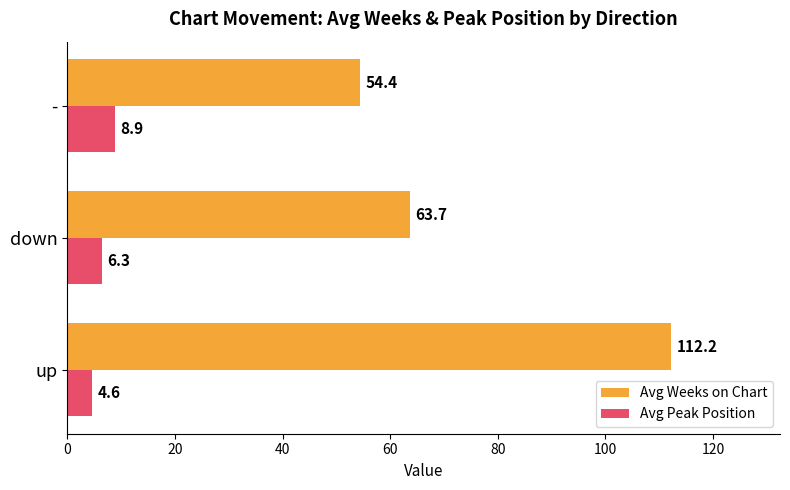

At how many categories does at least one series exceed 89?

1